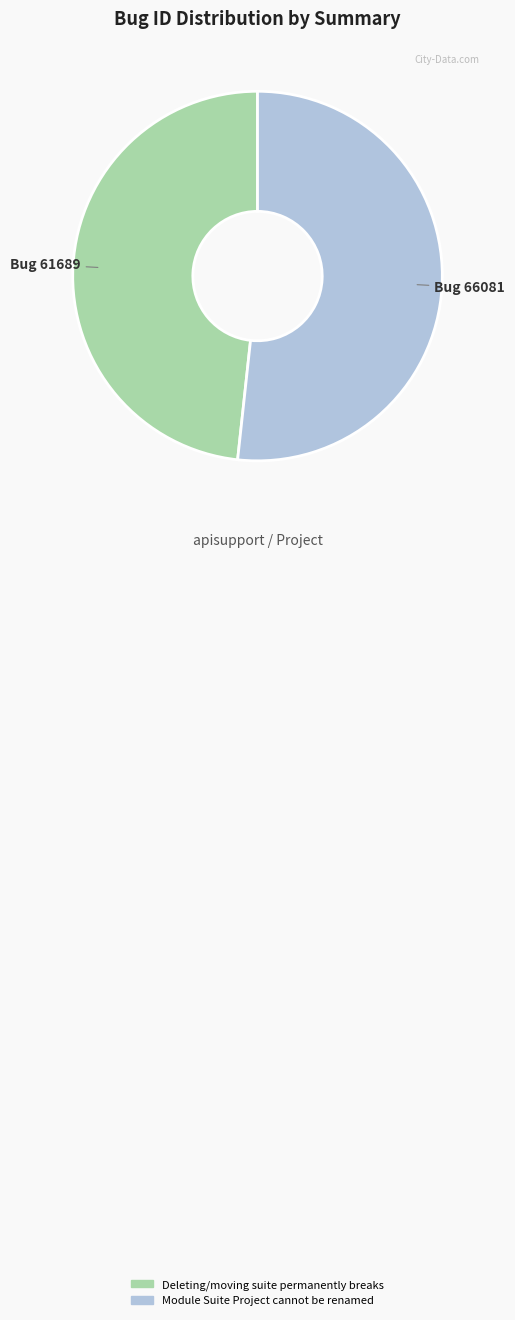

Count the number of slices in the pie.

2